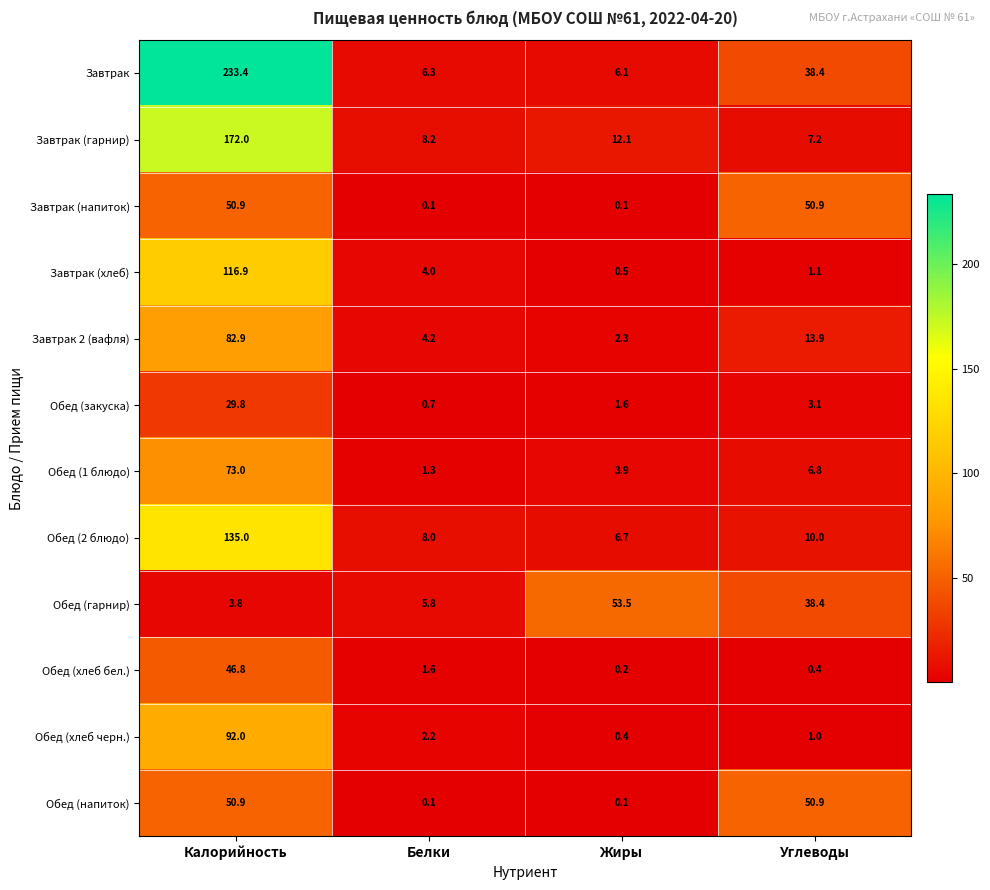

What is the difference between the highest and lowest values at Углеводы?

50.5